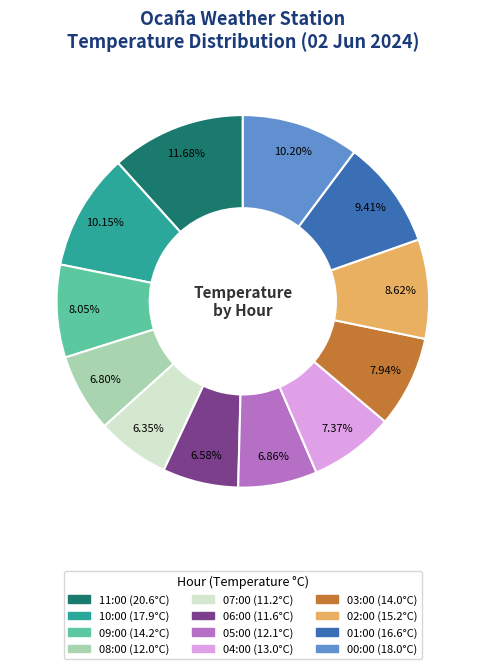

Approximately how many times larger is the value at 05:00 compared to 09:00?

0.9